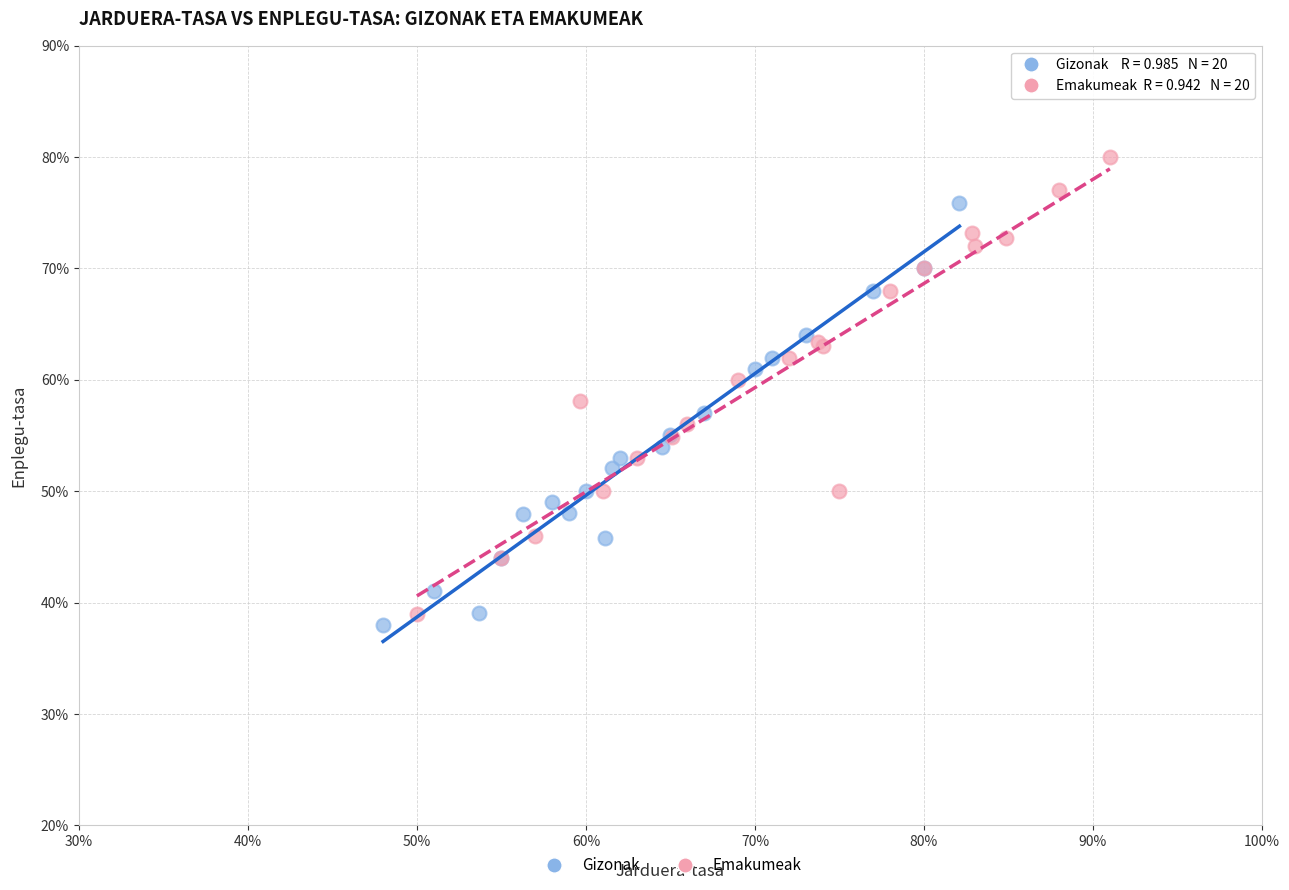

Which series has the largest Y range (max minus min)?

Emakumeak